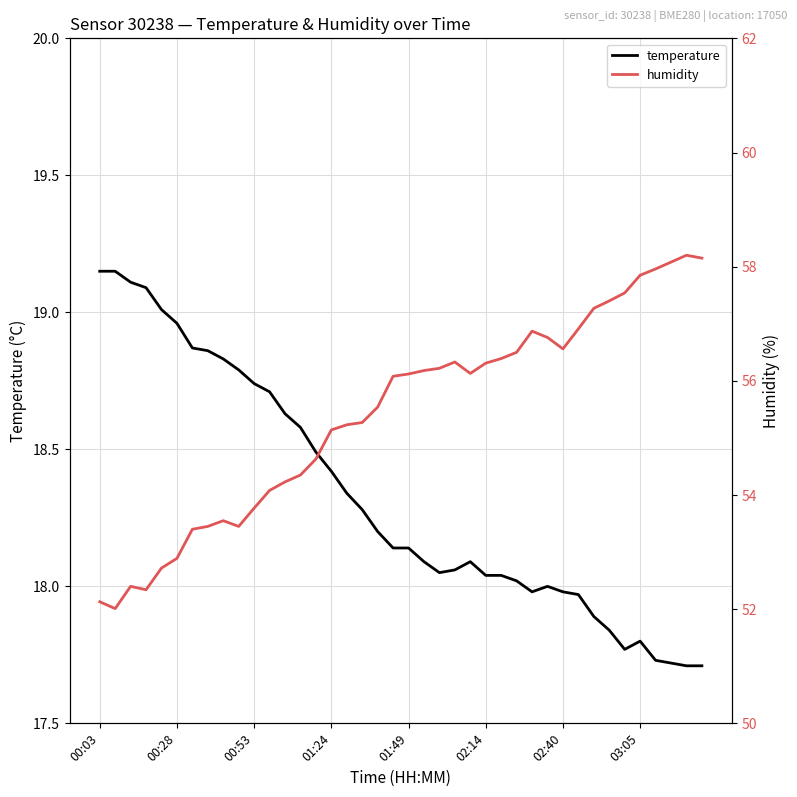

What position from the left is 34?

35